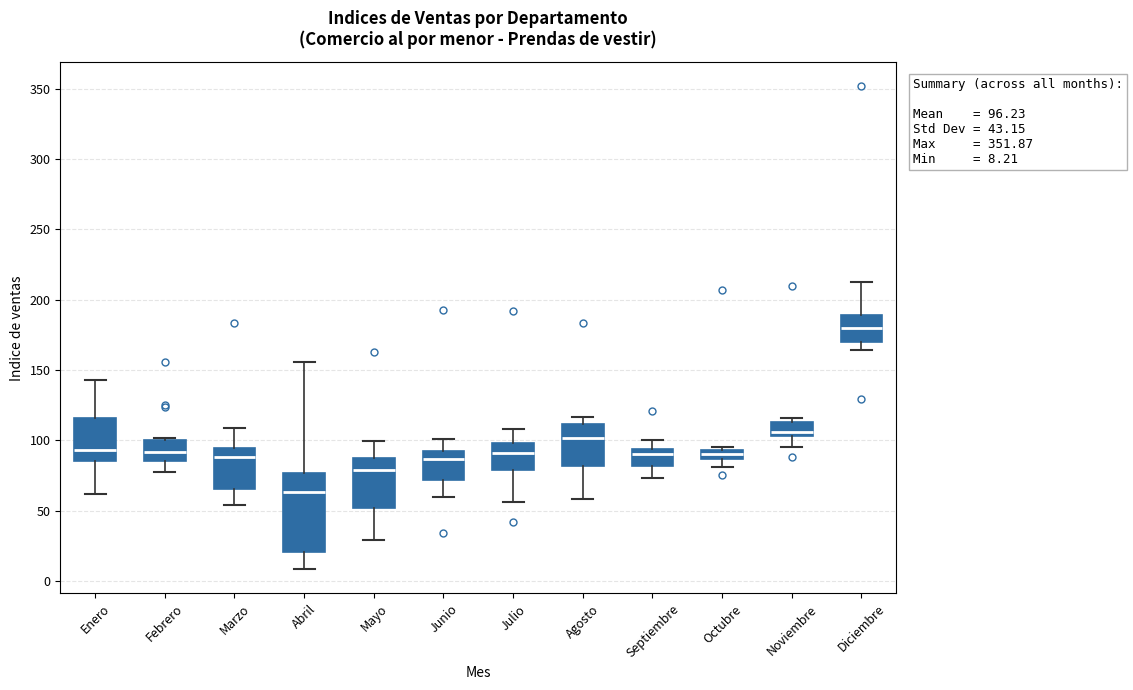

Which box is the tallest, from its lower edge to its upper edge?

Abril